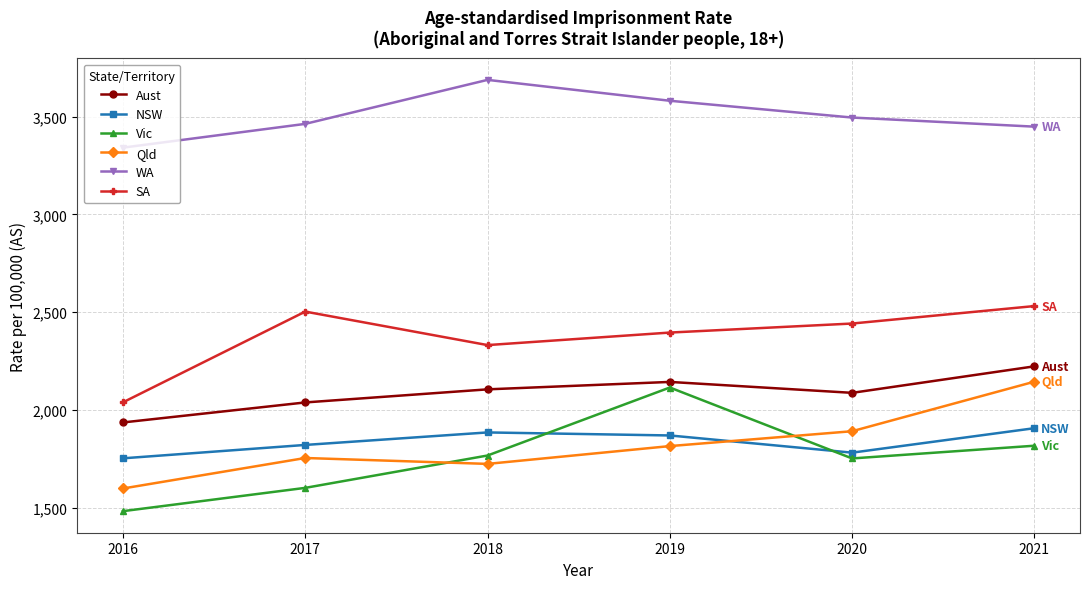

What is the average value of the NSW series?

1835.4